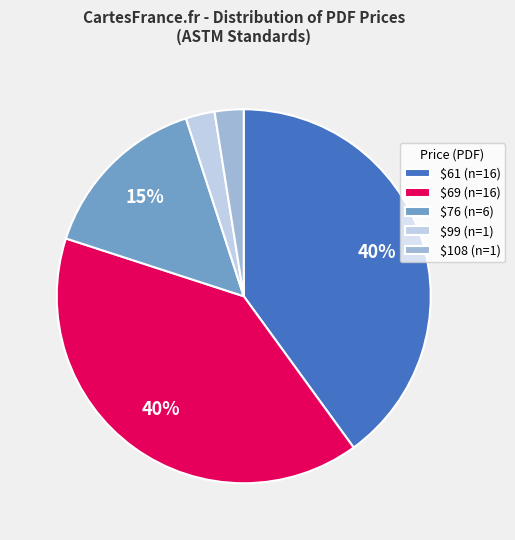

Does any single category account for the majority?

No